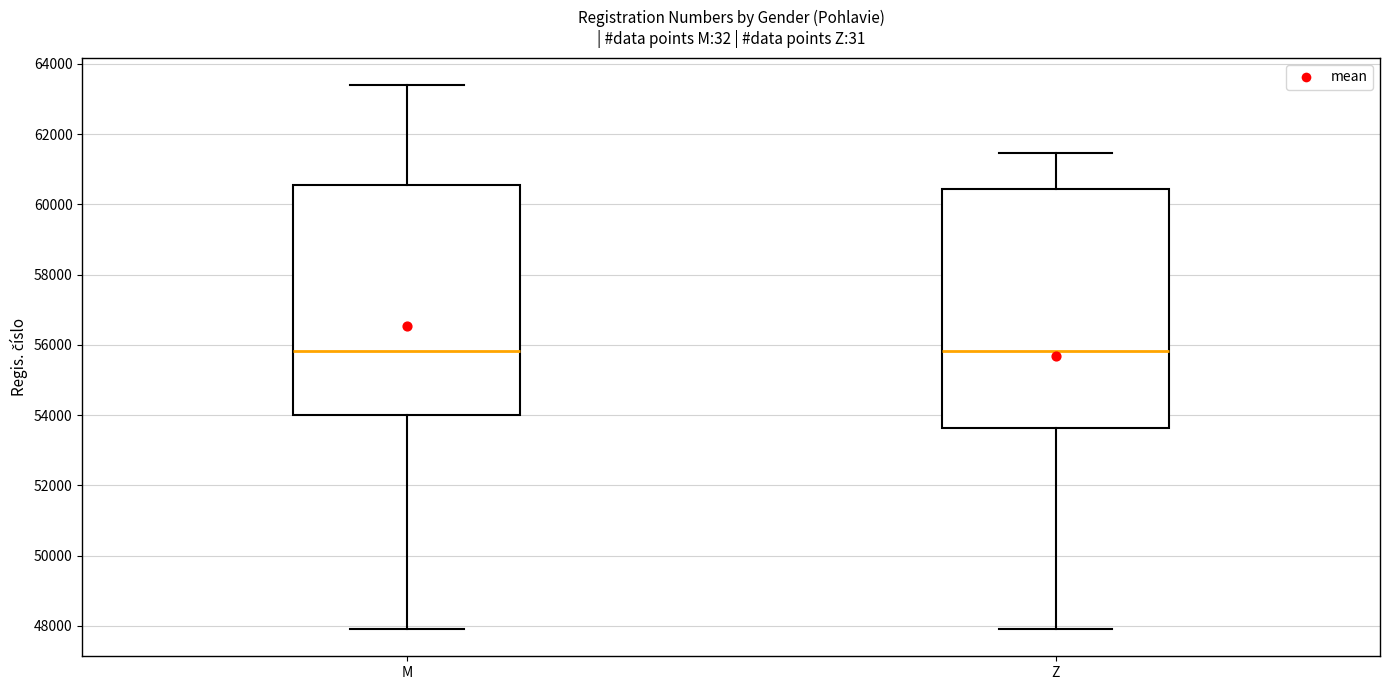

Reading left to right, transcribe this box plot: for each box, give where its median line is, the range the box spans, and where its two whiskers end, as read against the y-axis. The values are not printed on the chart, so give them approximately, as read against the axis.

M: median 55800, box 54000 to 60600, whiskers 48000 to 63400
Z: median 55800, box 53600 to 60400, whiskers 48000 to 61400